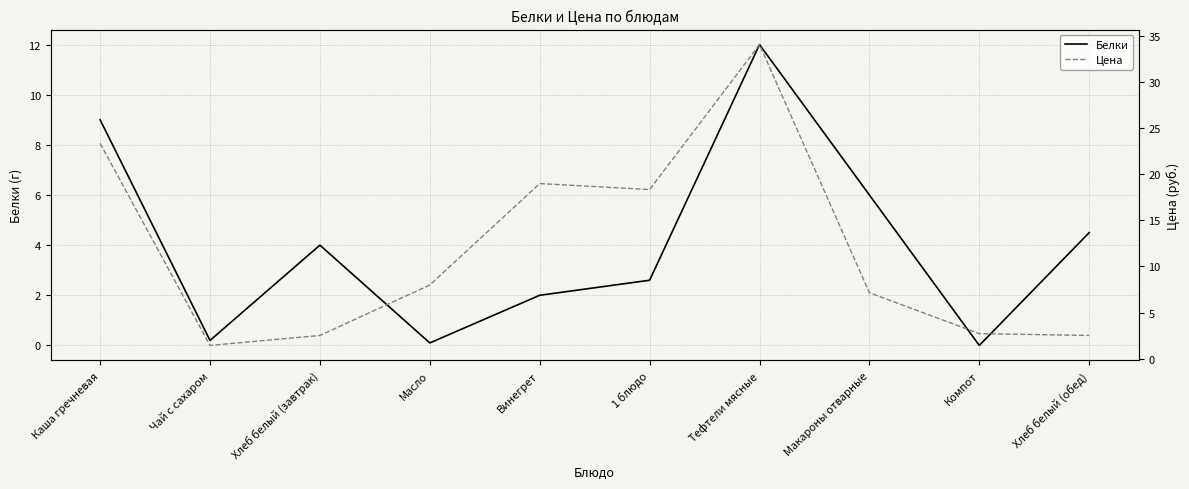

What is the total value across all series at Макароны отварные?

13.2